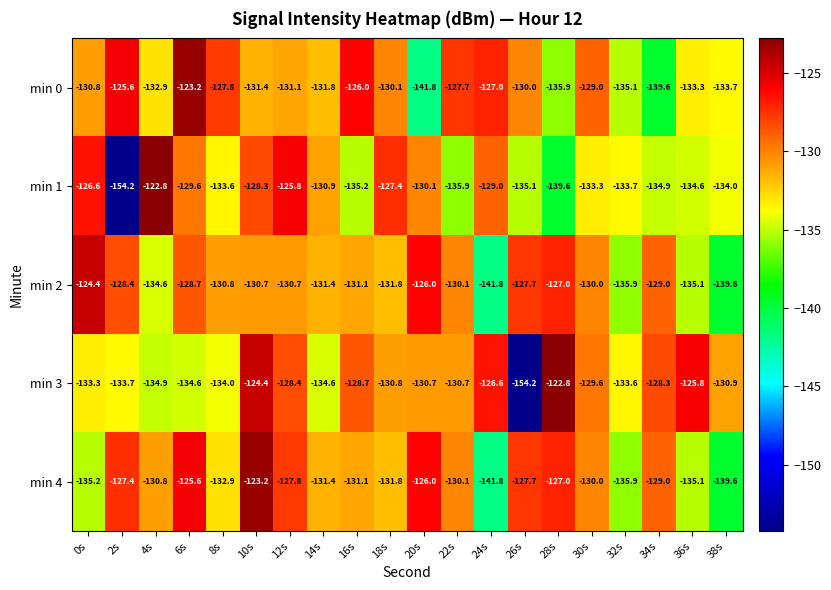

What is the minimum value shown in the chart?

-154.2